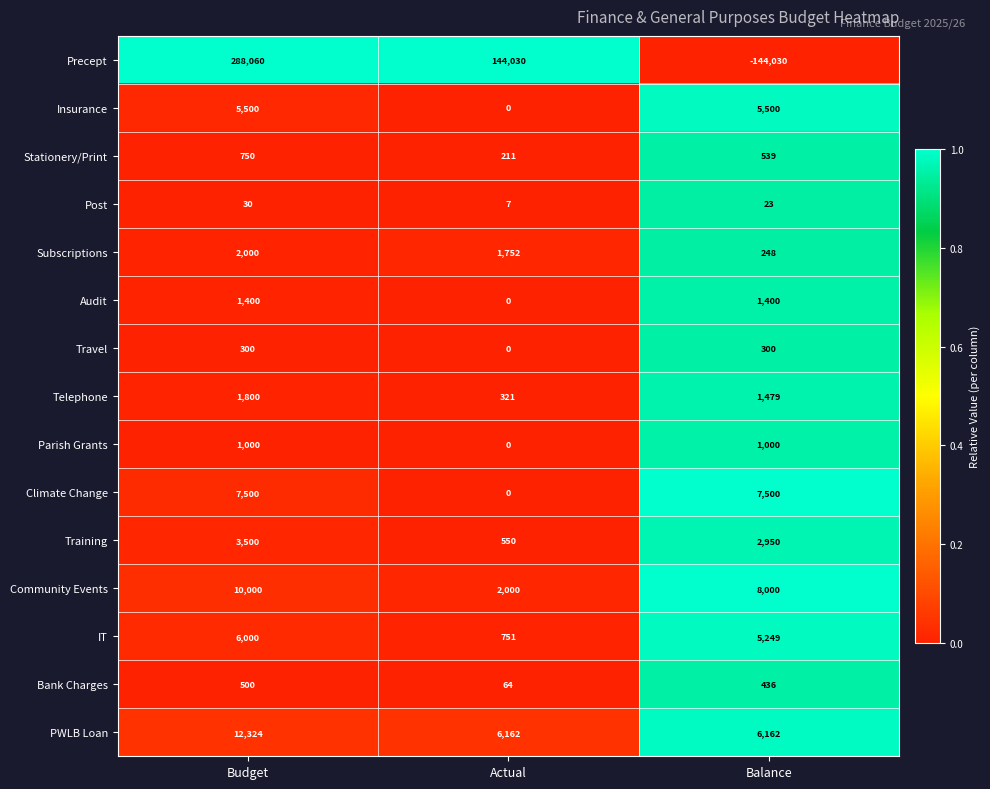

List the series in order of their peak value, highest first.

Precept, PWLB Loan, Community Events, Climate Change, IT, Insurance, Training, Subscriptions, Telephone, Audit, Parish Grants, Stationery/Print, Bank Charges, Travel, Post